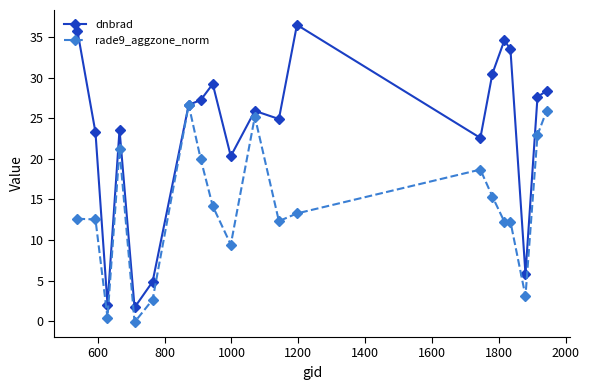

What is the value of the dnbrad point at the 17th from the left?

33.5